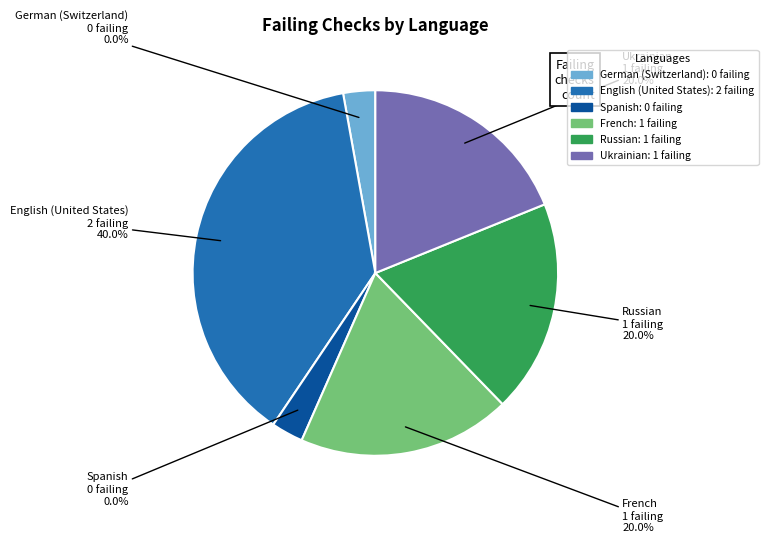

What is the total percentage of Spanish and Russian?

20.0%